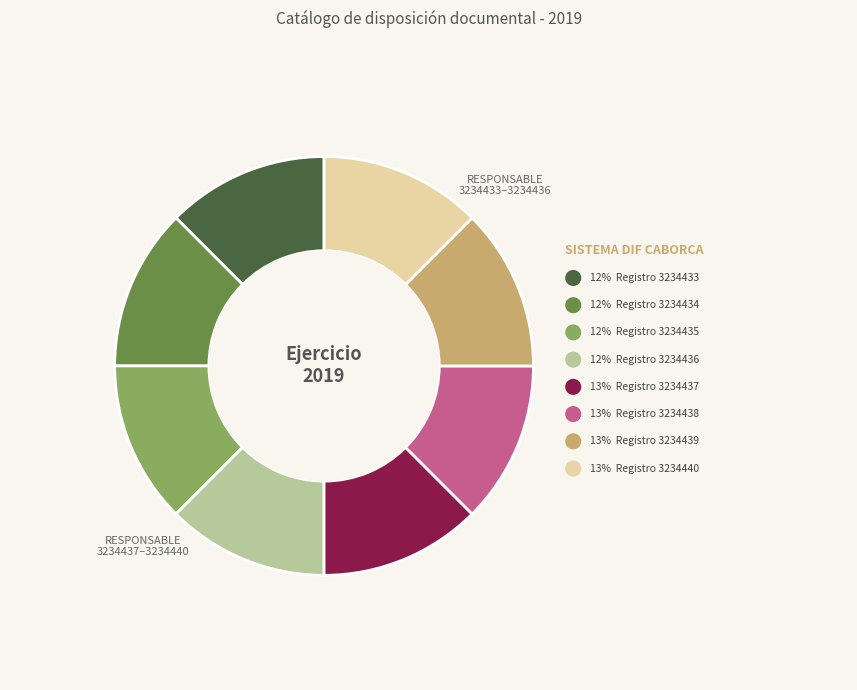

Is there any slice that represents more than half of the pie?

No